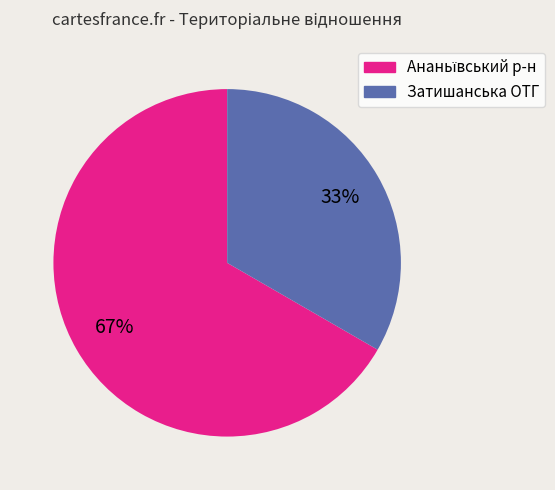

The Затишанська ОТГ slice represents 19% of the pie. True or false?

False